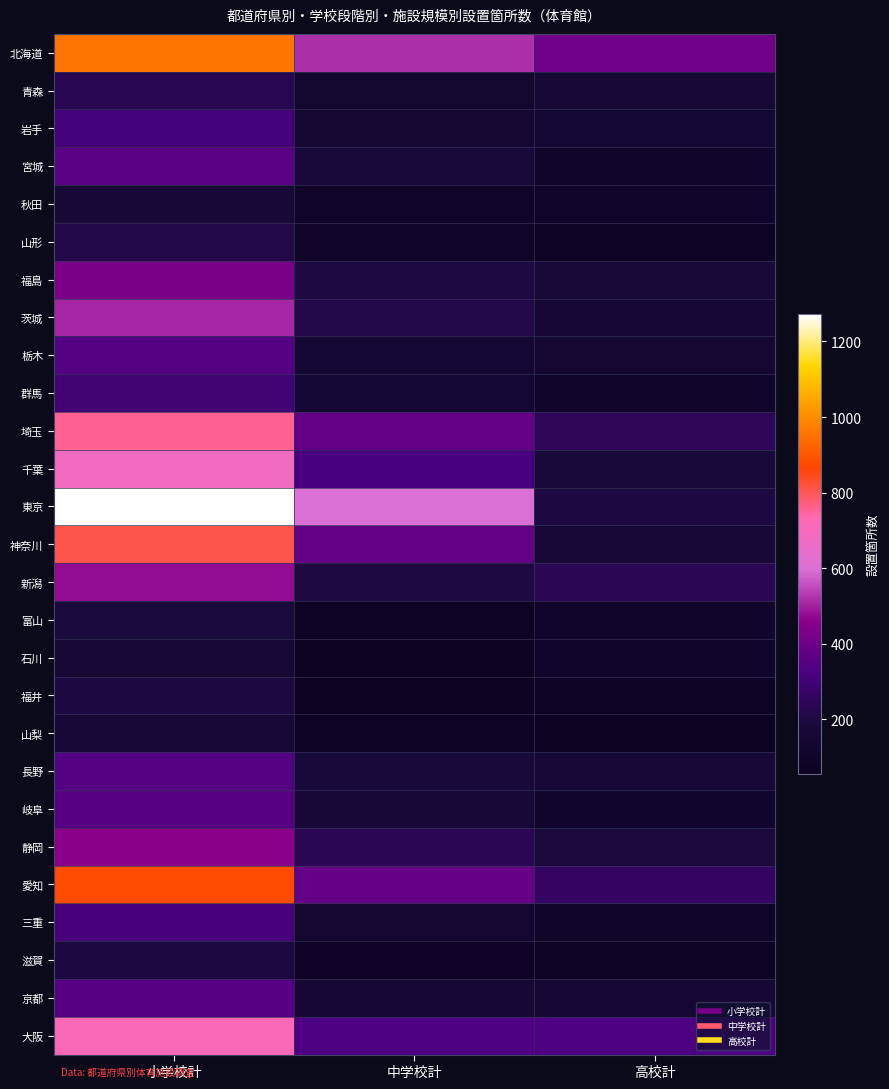

At how many categories does at least one series exceed 730?

1